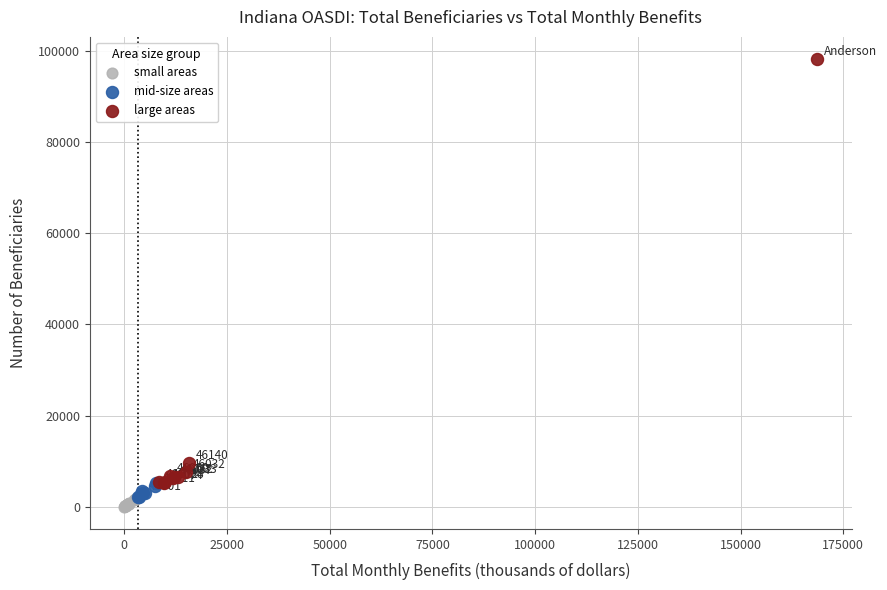

Which series contains the highest Y value?

large areas